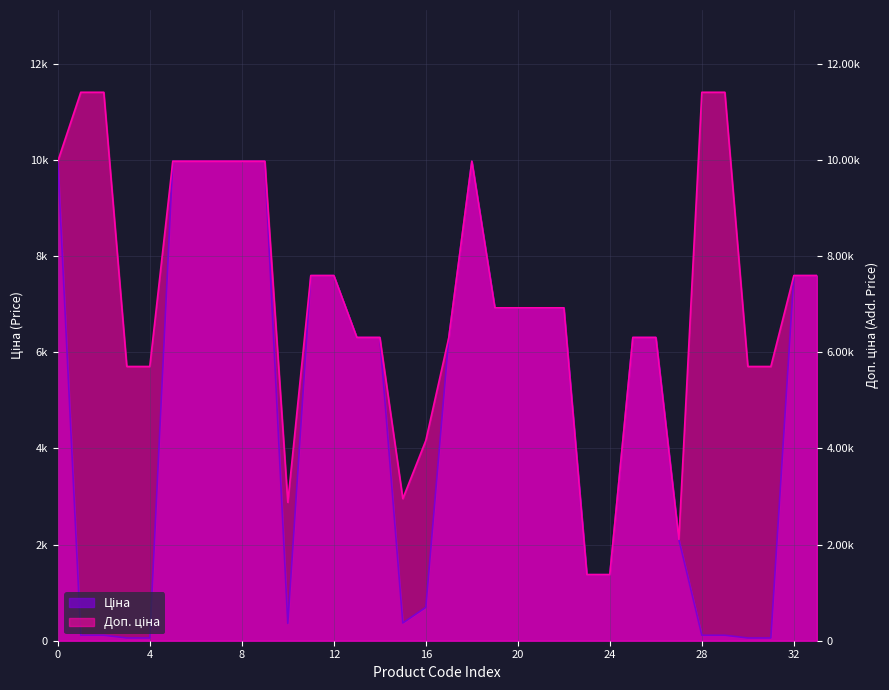

What is the difference between the maximum and second lowest values in the Доп. ціна series?

10035.0